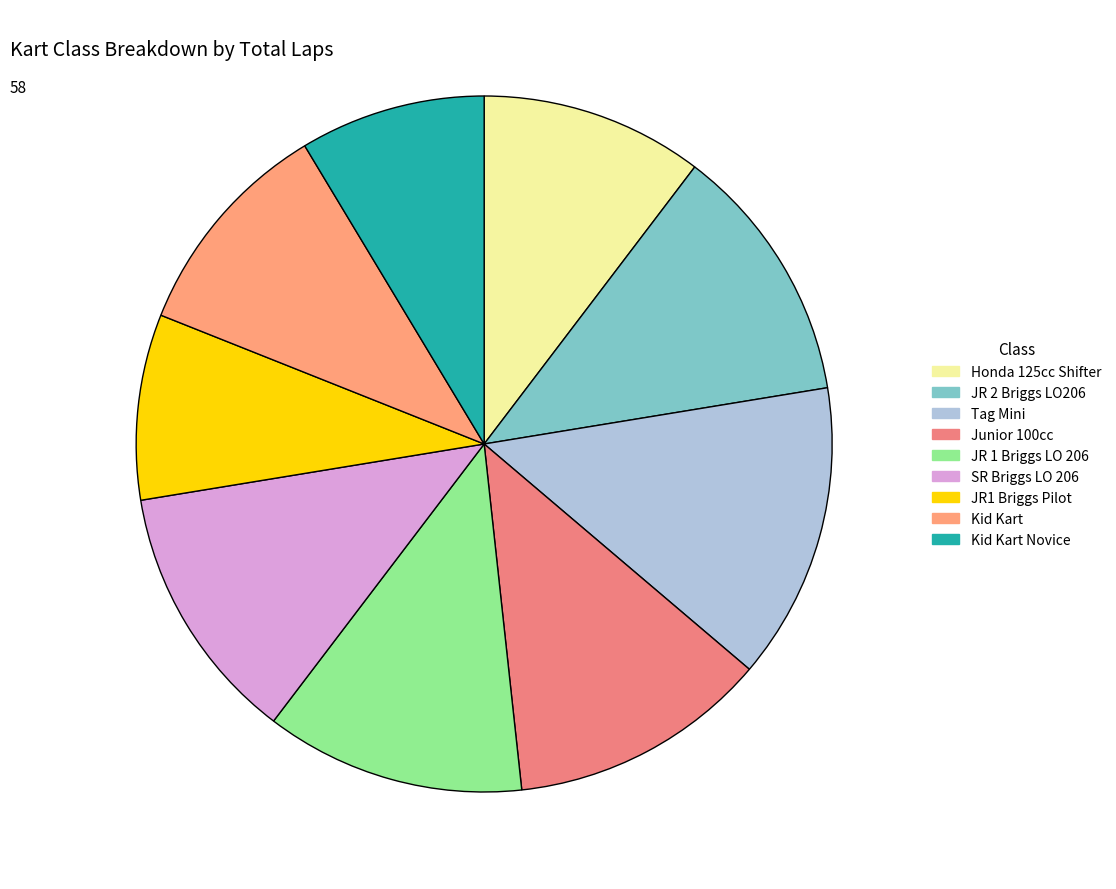

True or false: Kid Kart accounts for 18% of the total.

False